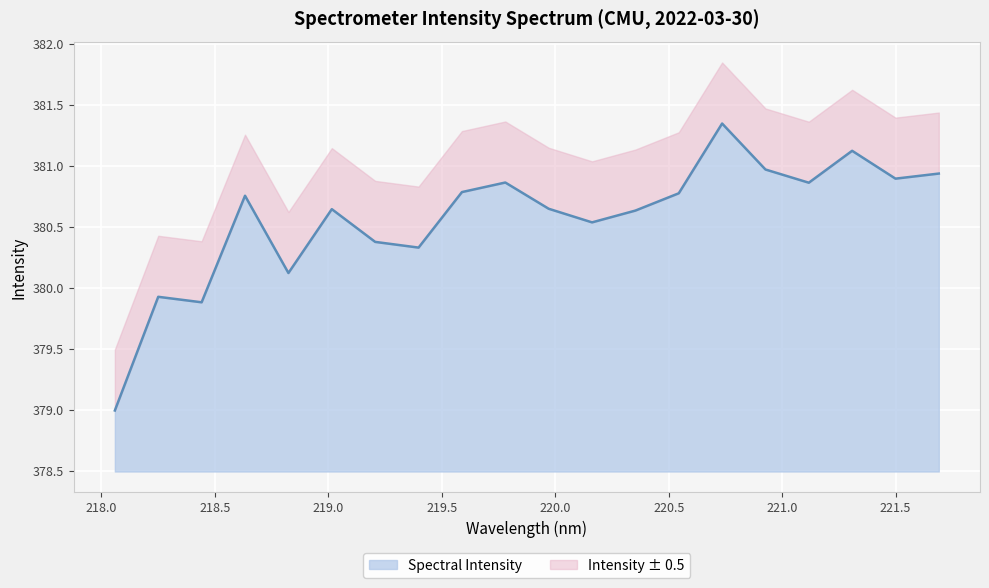

Reading left to right, extract all data points from this chart.

379.0	379.9	379.9	380.8	380.1	380.6	380.4	380.3	380.8	380.9	380.6	380.5	380.6	380.8	381.3	381.0	380.9	381.1	380.9	380.9